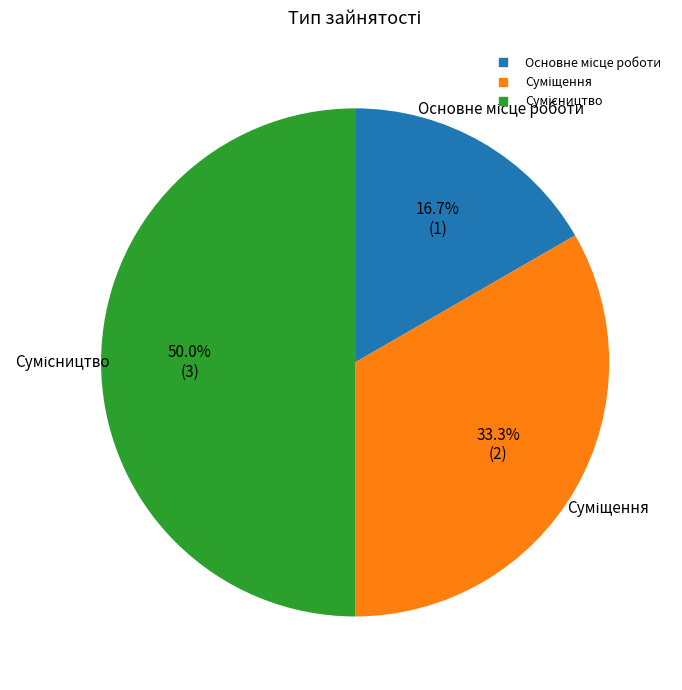

How many slices are in this pie chart?

3